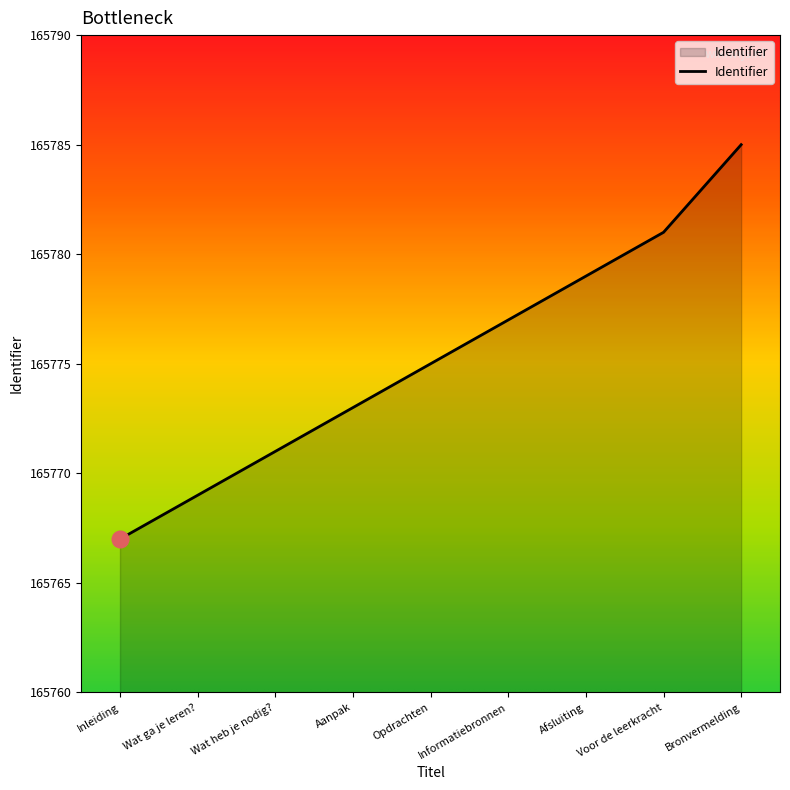

What is the change in value from Informatiebronnen to Afsluiting?

+2